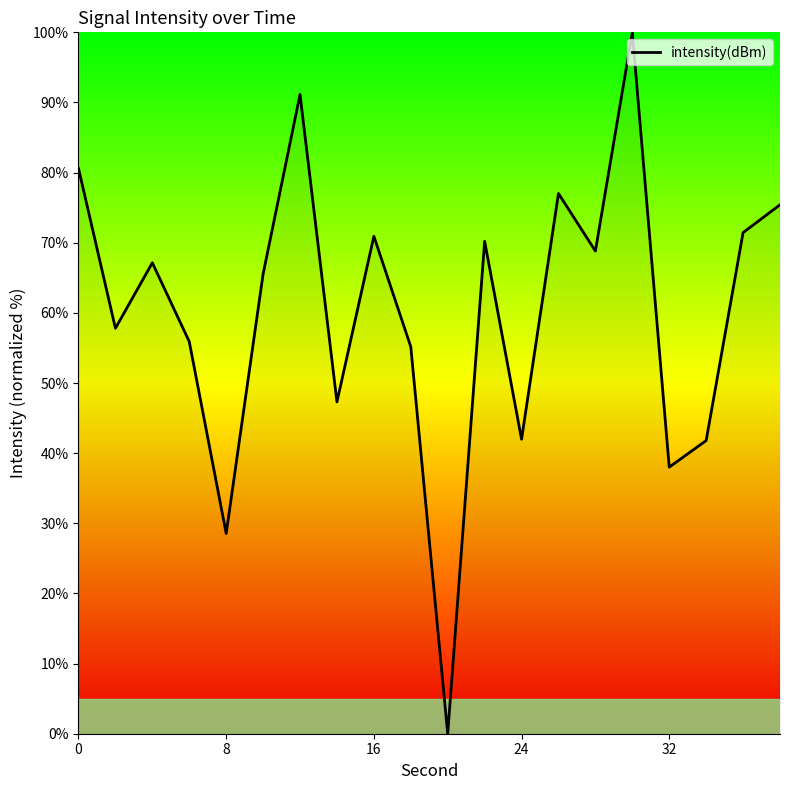

How many lines are shown in the chart?

1